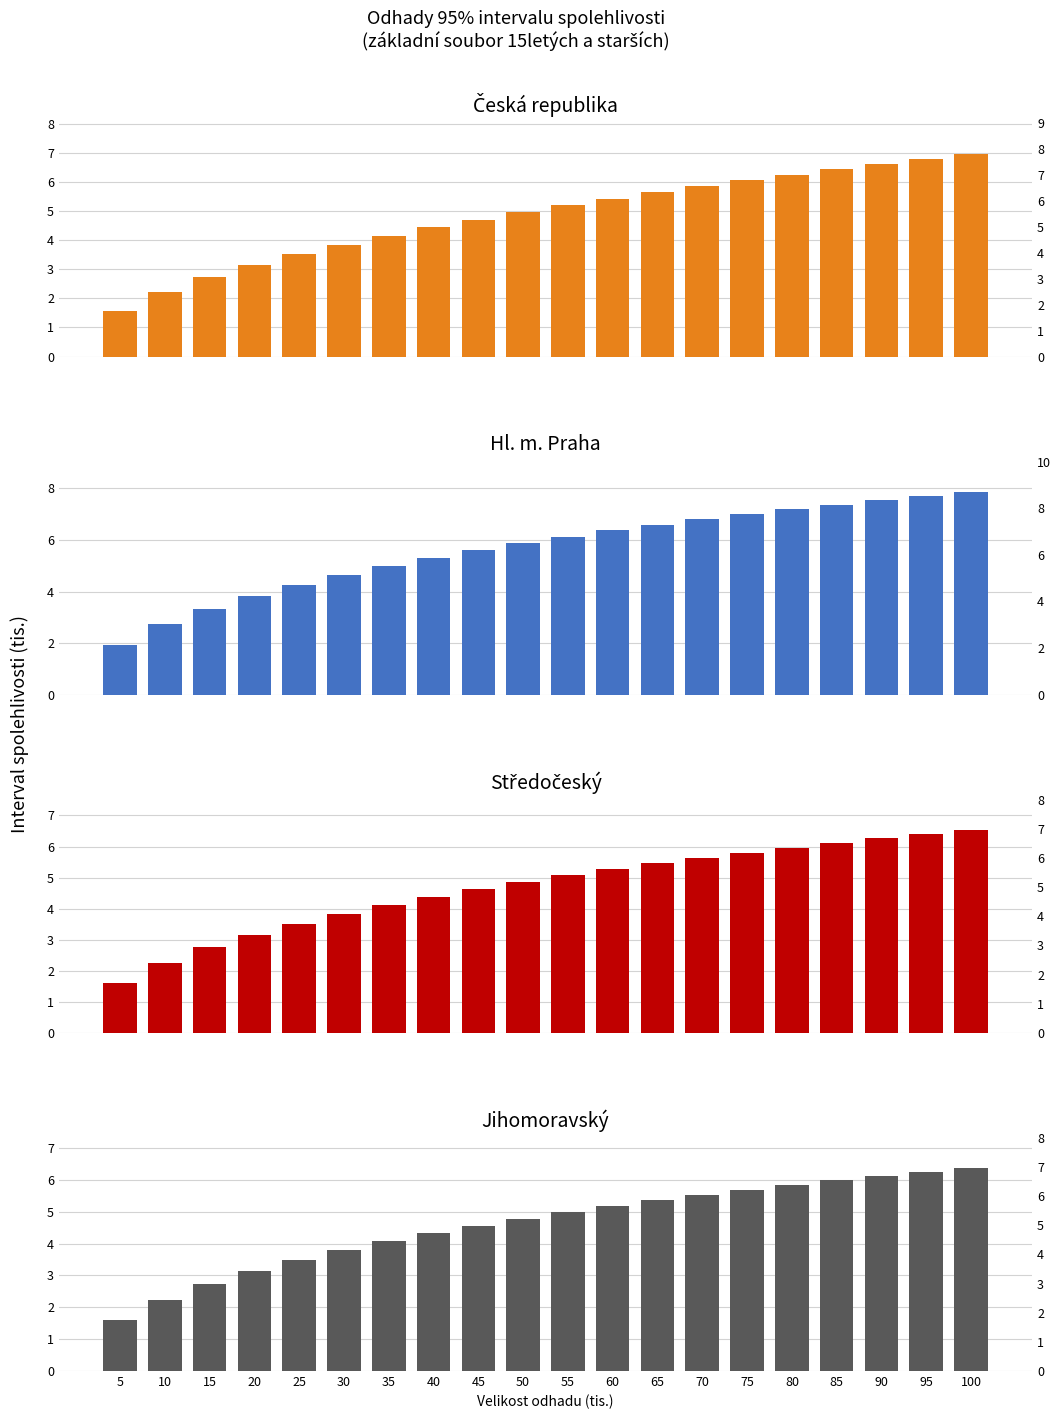

At which label is Česká republika closest to 4?

35